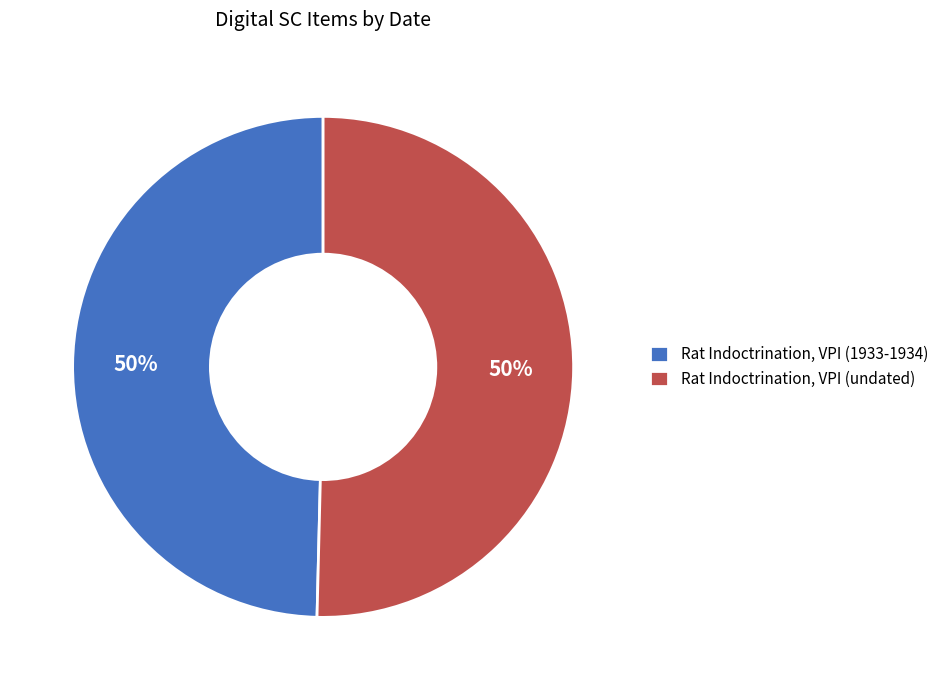

How many slices are in this pie chart?

2